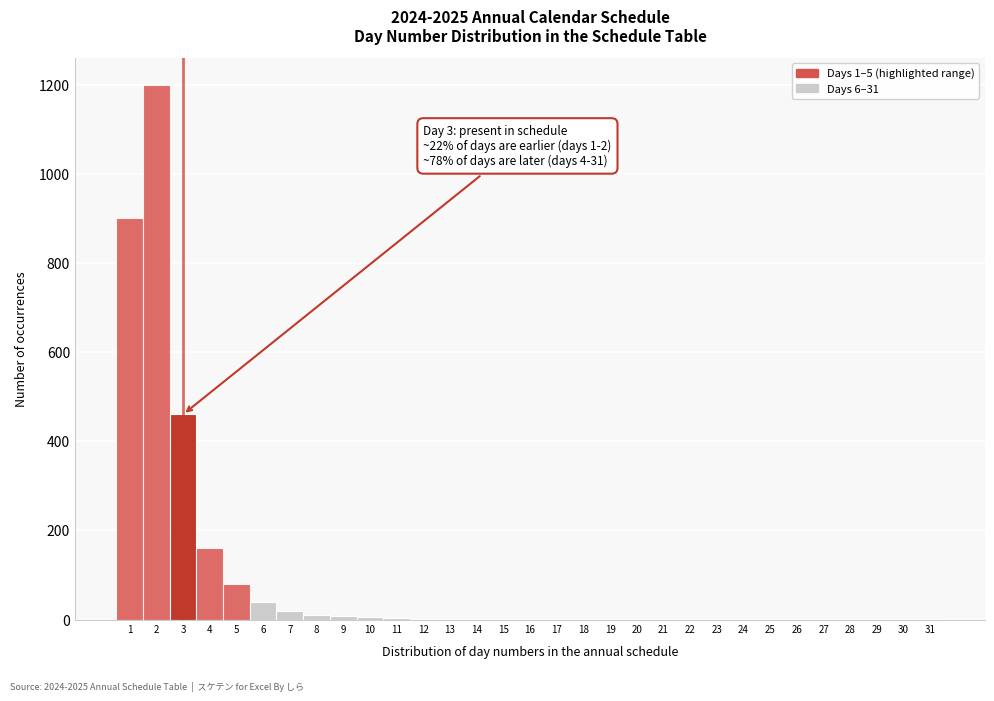

Which range on the x-axis has the tallest bar?

1.5 to 2.5